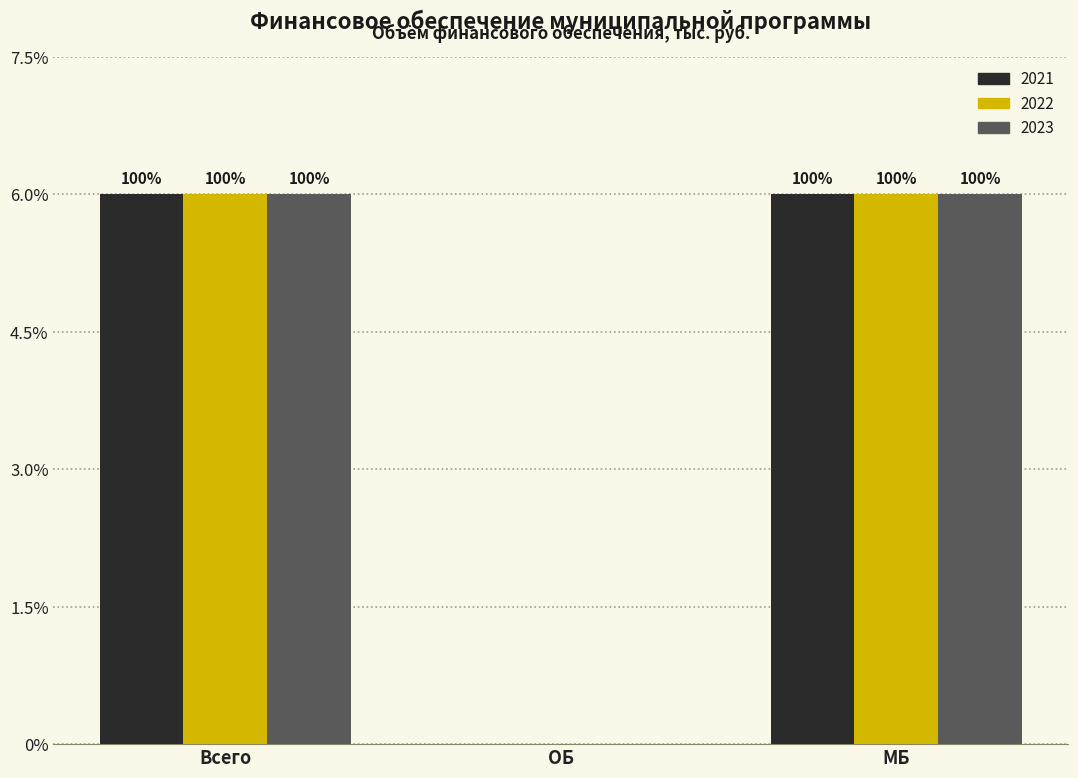

What are all the series names shown in the legend?

2021, 2022, 2023